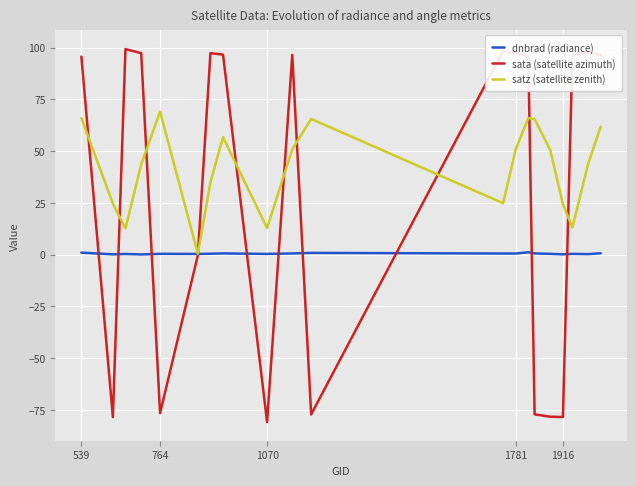

Which series has the largest range (max minus min)?

sata (satellite azimuth)